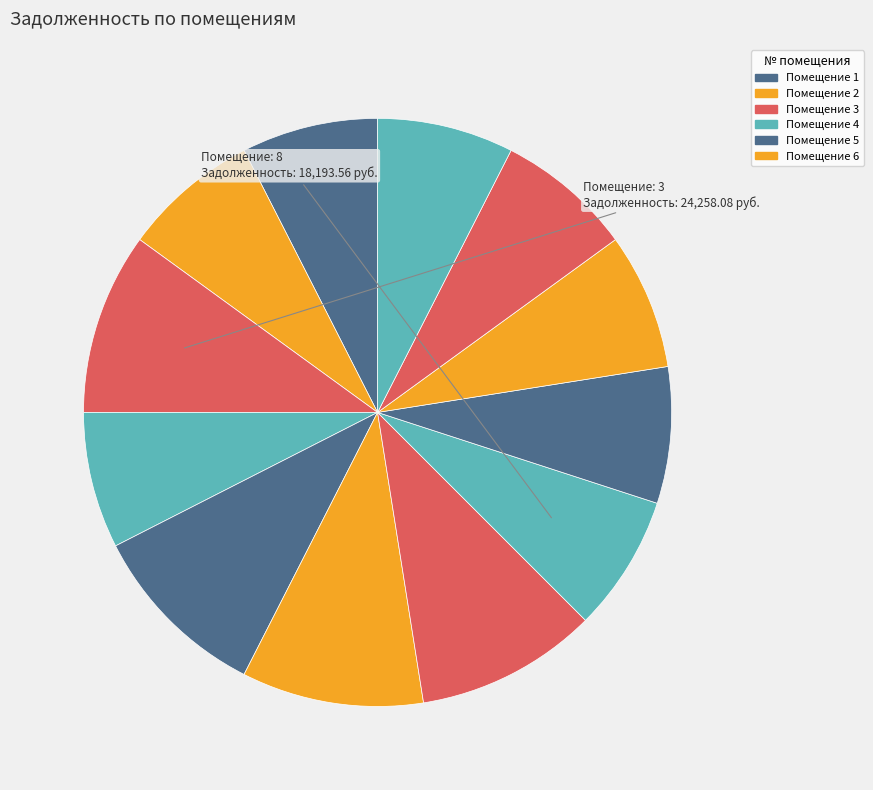

How many slices are in this pie chart?

12